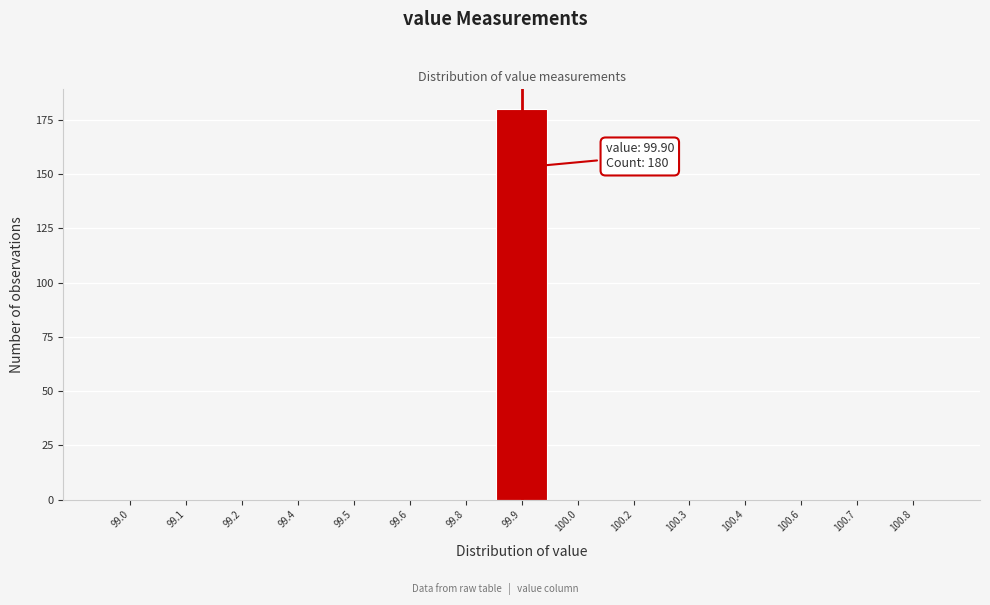

Reading left to right, transcribe all the data shown in this chart.

99.0=0	99.1=0	99.2=0	99.4=0	99.5=0	99.6=0	99.8=0	99.9=180	100.0=0	100.2=0	100.3=0	100.4=0	100.6=0	100.7=0	100.8=0